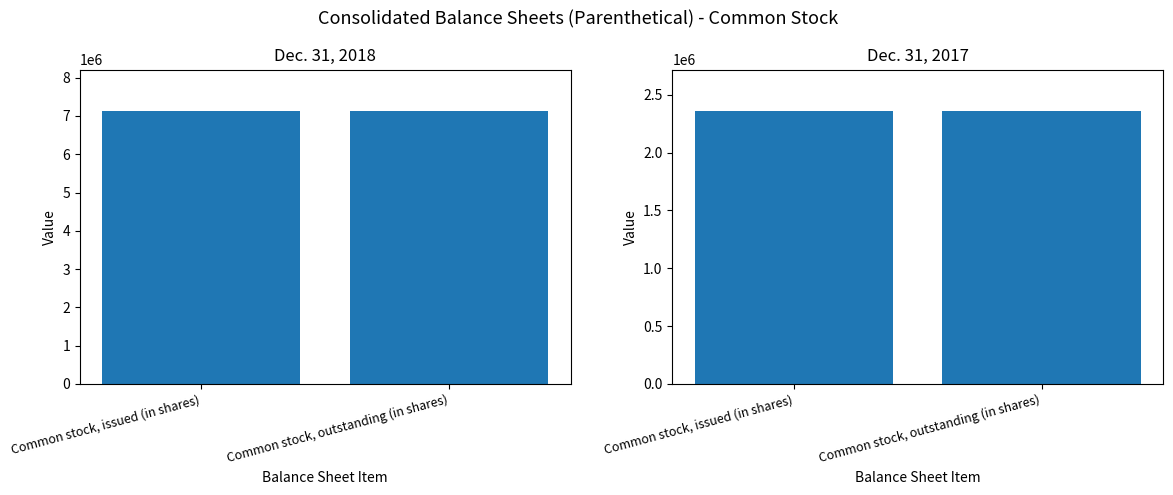

The value of Dec. 31, 2018 at Common stock, outstanding (in shares) is 7141996. True or false?

True